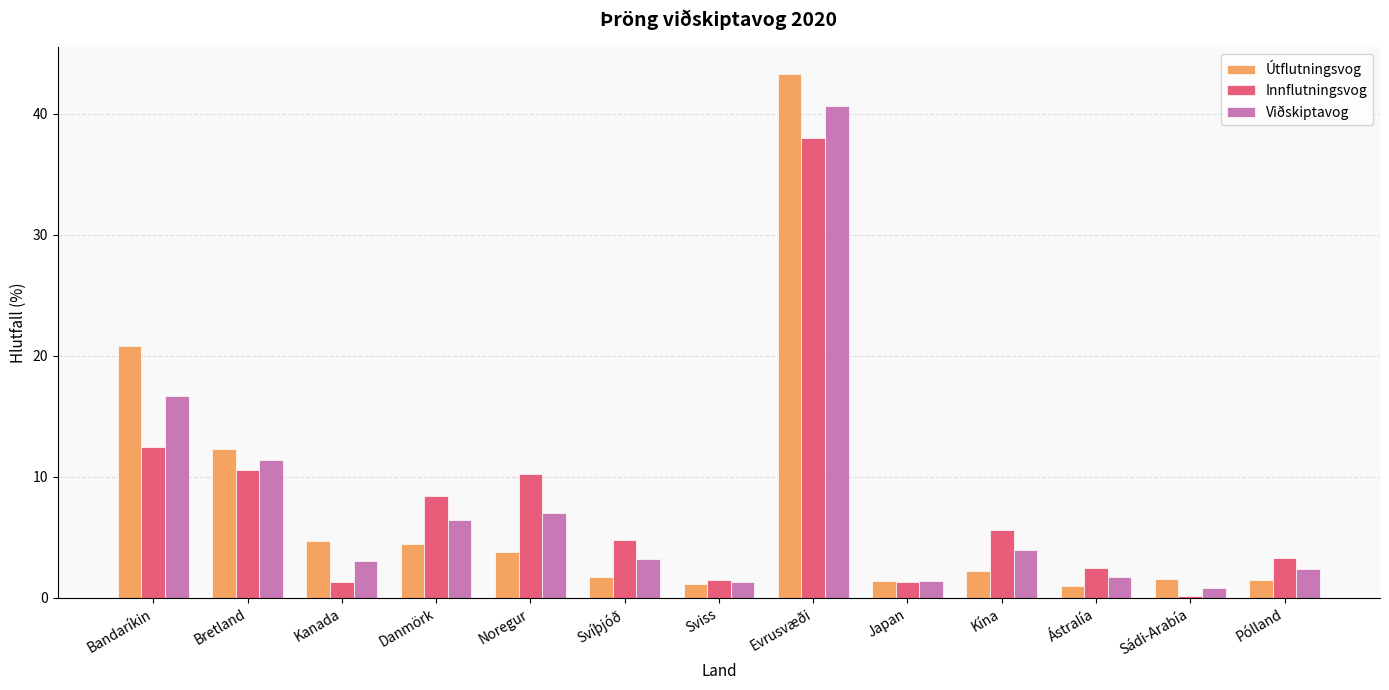

At which category is the sum across all series the highest?

Evrusvæði